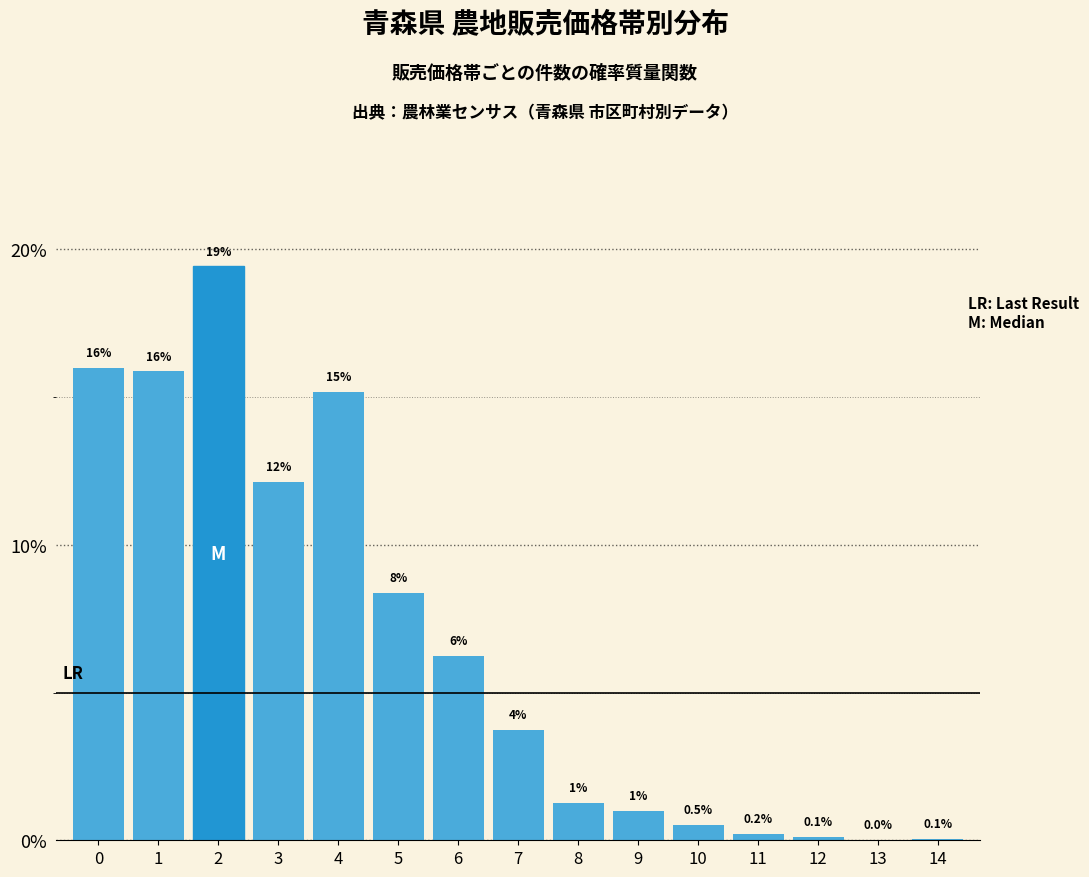

What is the maximum value shown in the chart?

19.4